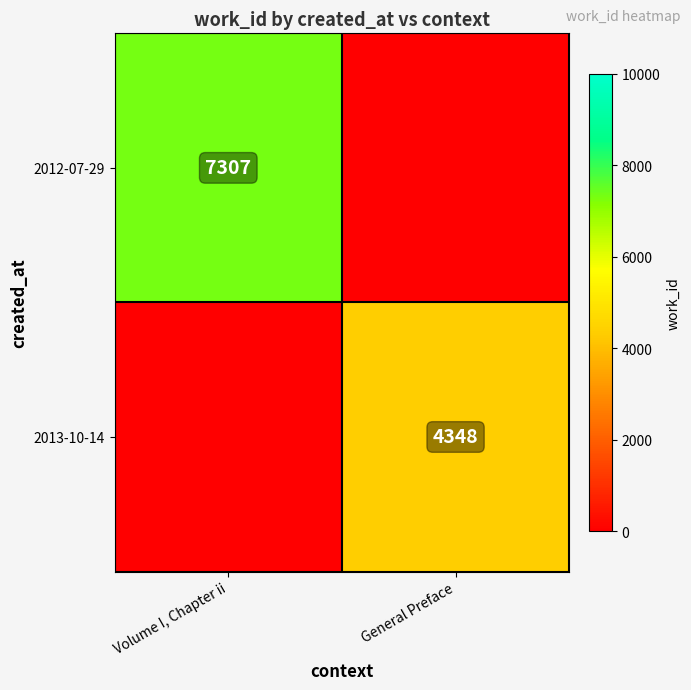

What is the spread (max minus min) of values at Volume I, Chapter ii?

7307